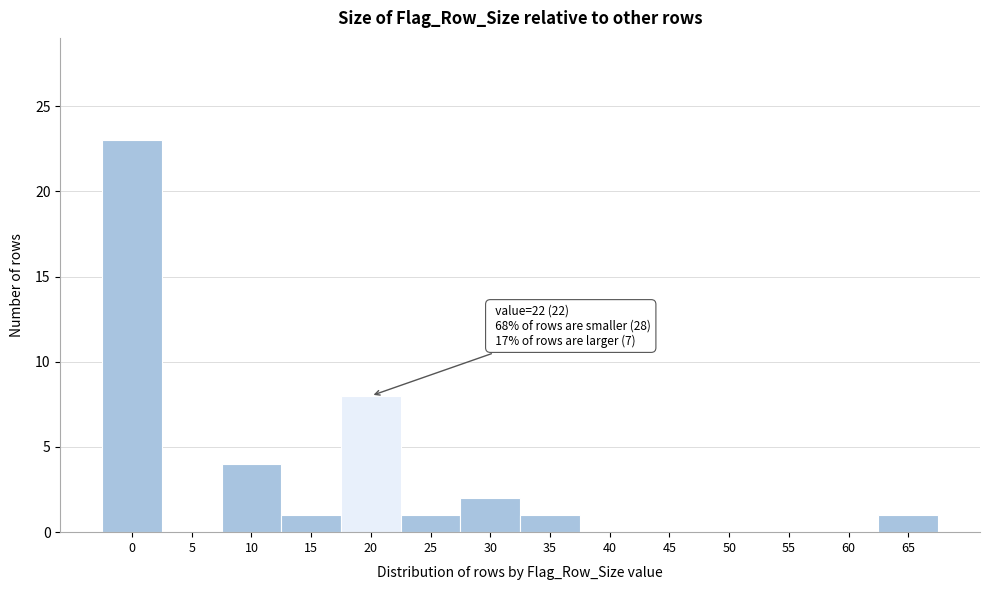

Reading right to left, list all the values displayed in this chart.

65=1	60=0	55=0	50=0	45=0	40=0	35=1	30=2	25=1	20=8	15=1	10=4	5=0	0=23